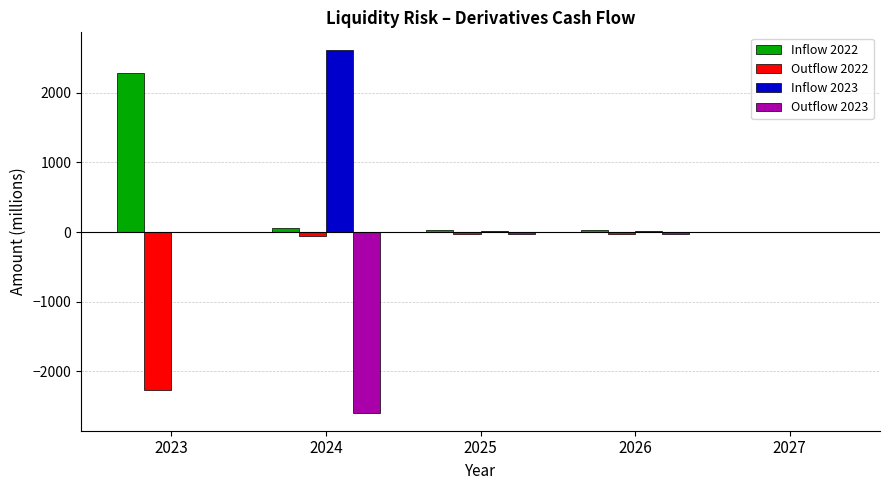

What is the sum of the Inflow 2022 values at 2027 and 2023?

2291